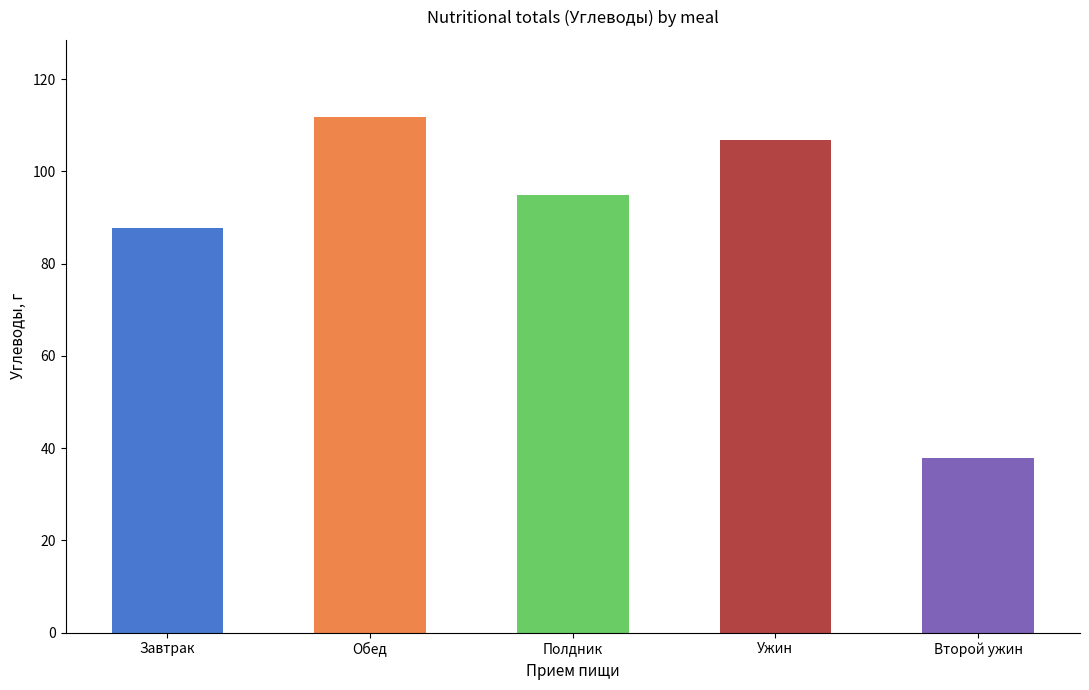

Approximately how many times larger is the value at Ужин compared to Обед?

1.0